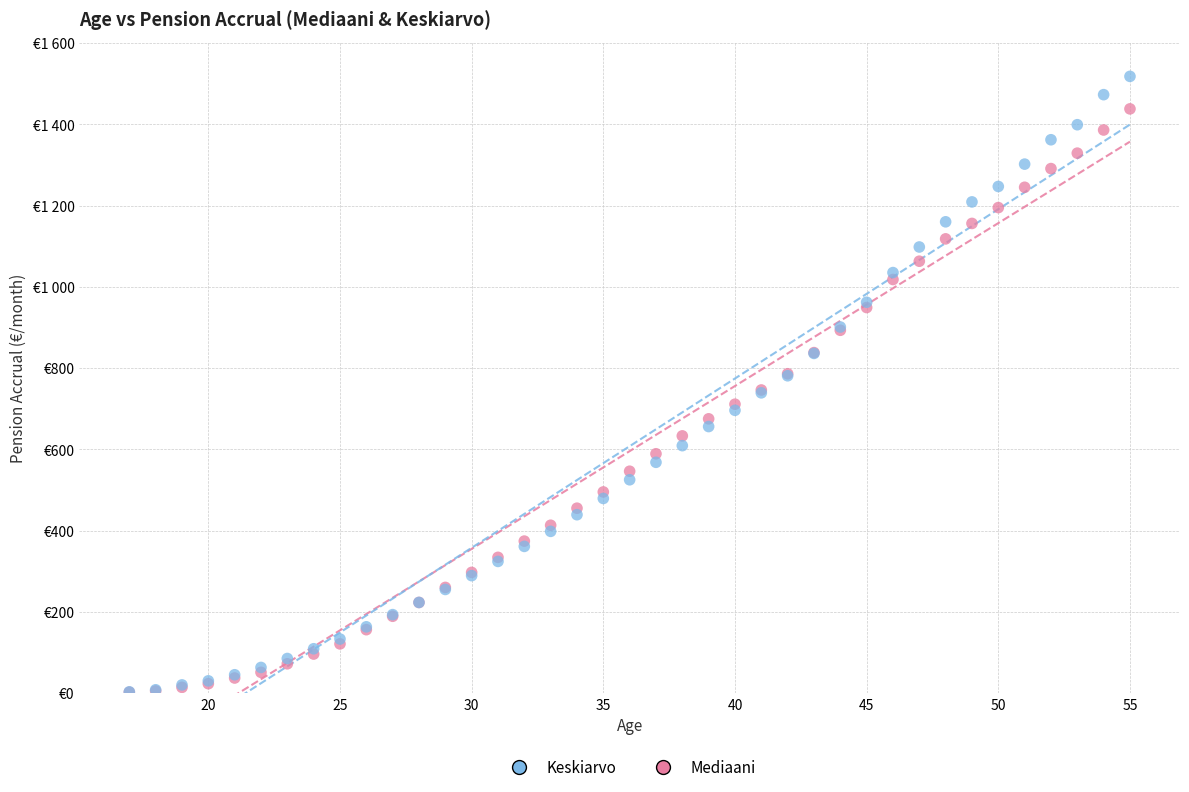

What are all the series names shown in the legend?

Keskiarvo, Mediaani